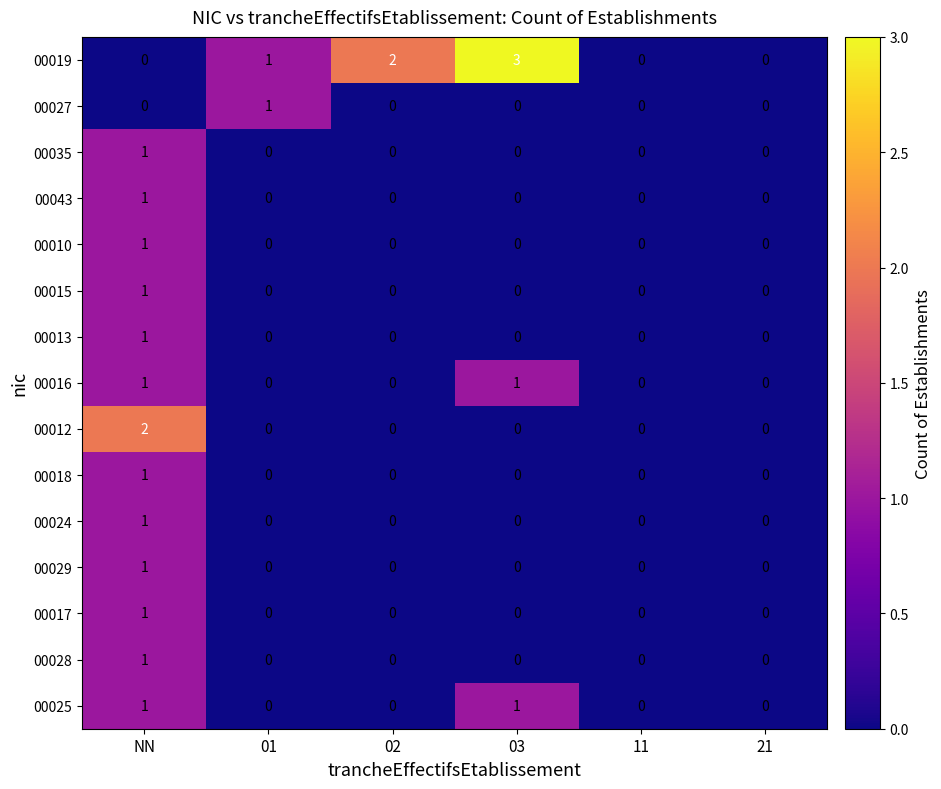

Which series has the widest spread of values?

00019